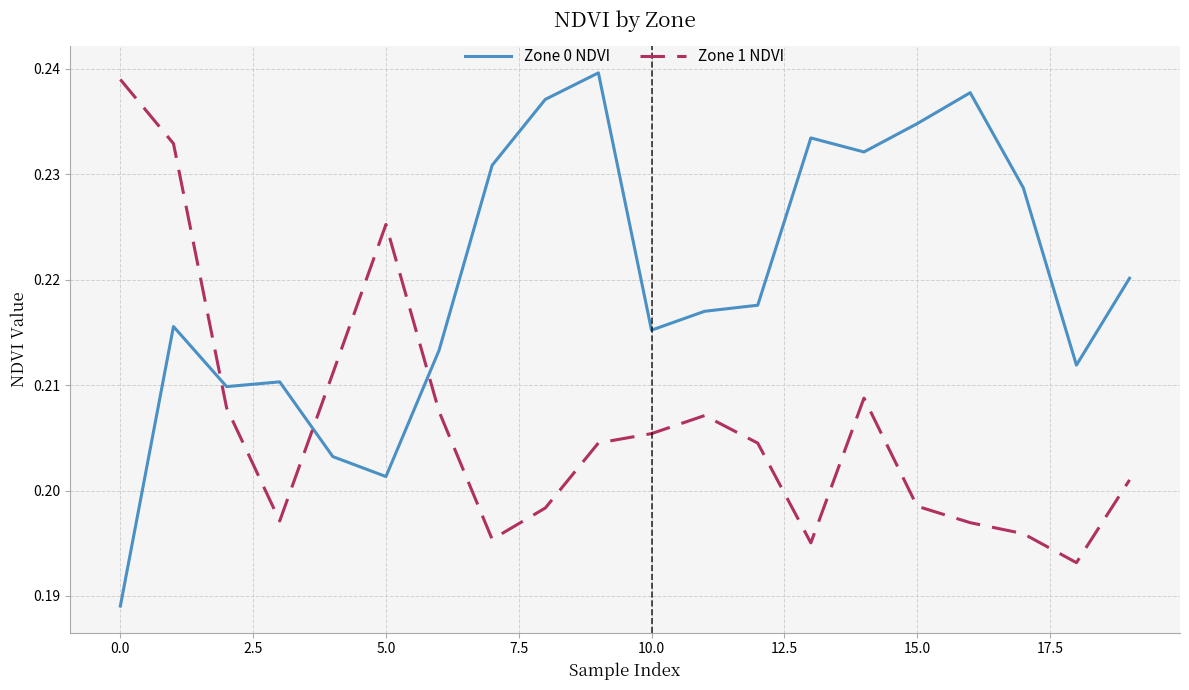

Which series has the largest total across all categories?

Zone 0 NDVI